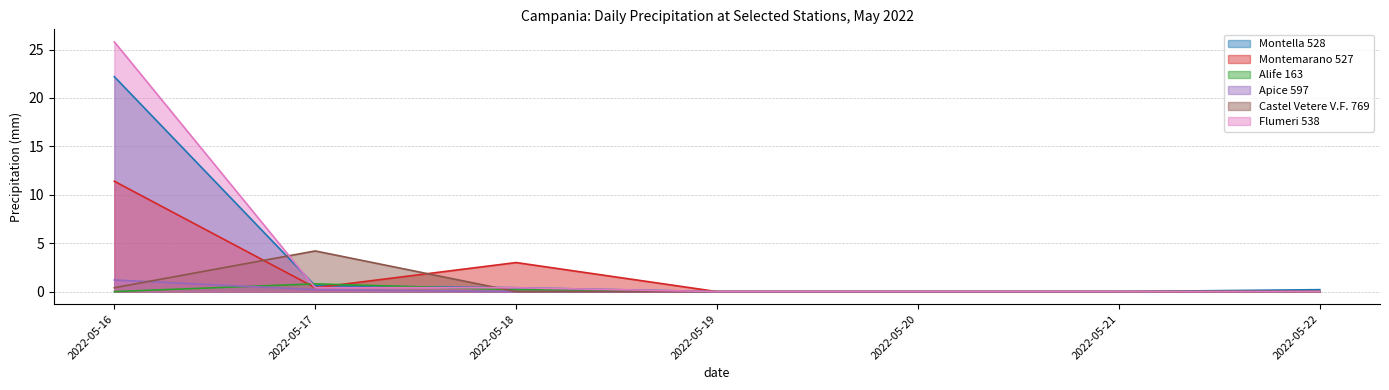

What is the difference between the second highest and second lowest values in the Montella 528 series?

0.6